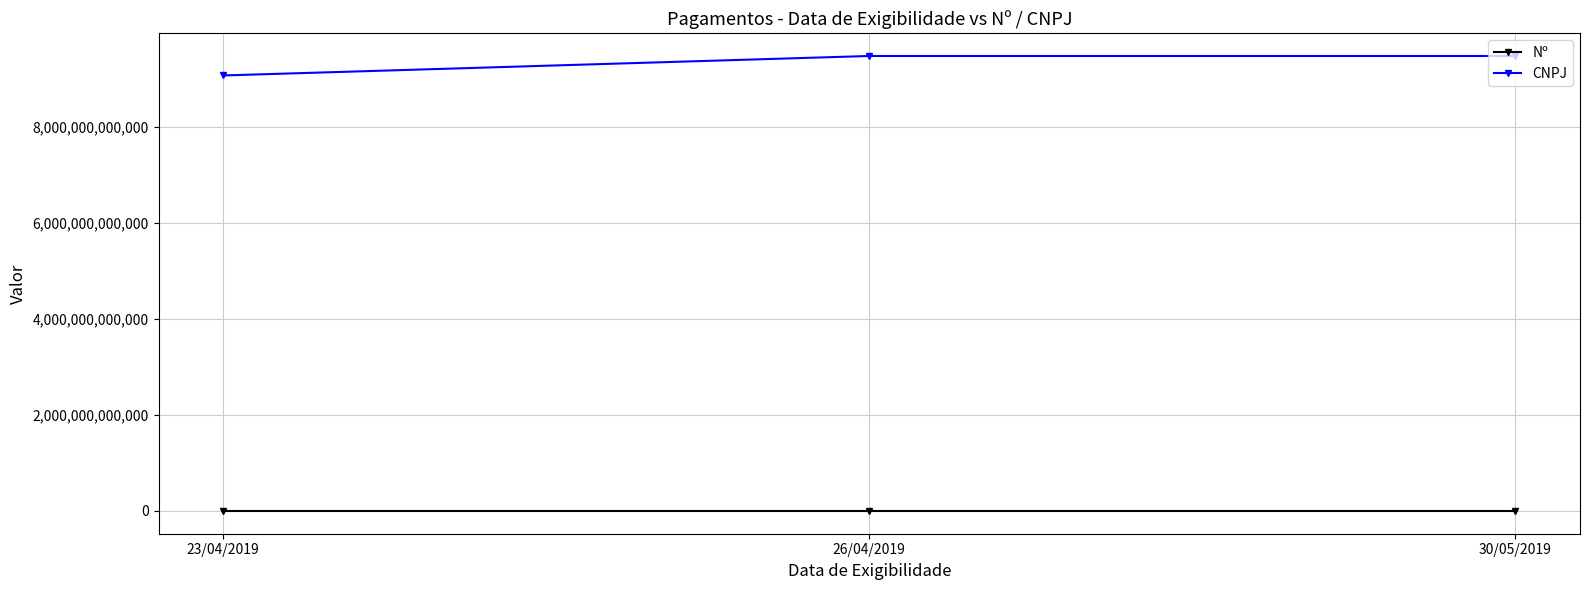

Read the CNPJ value at 30/05/2019, to the nearest 100.

9477673000100